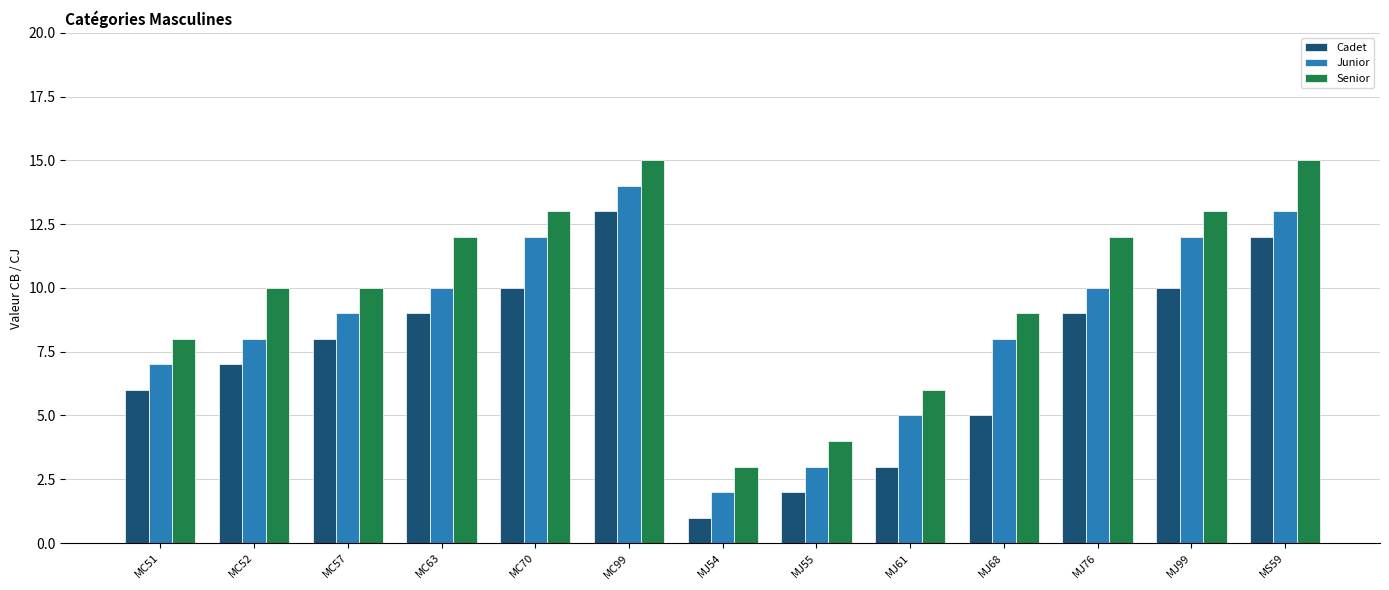

At how many categories does at least one series exceed 14?

2